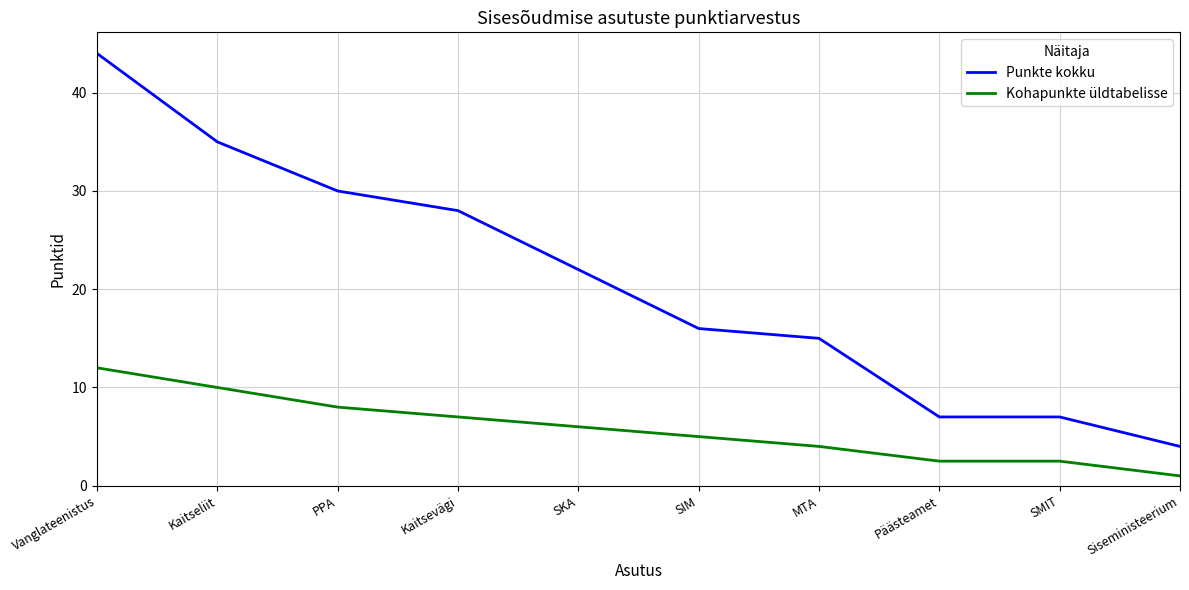

True or false: Kohapunkte üldtabelisse and Punkte kokku cross at least once.

False